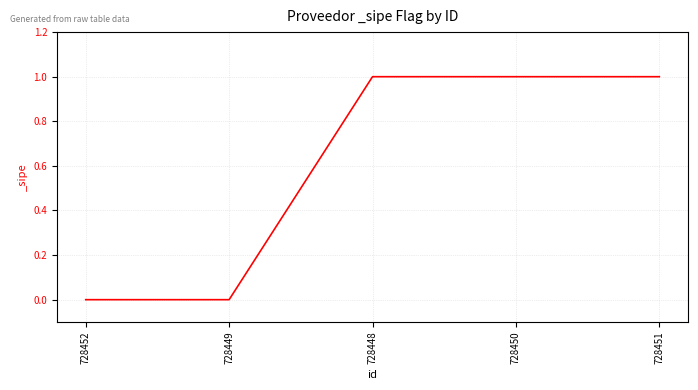

What position from the right is 728451?

1